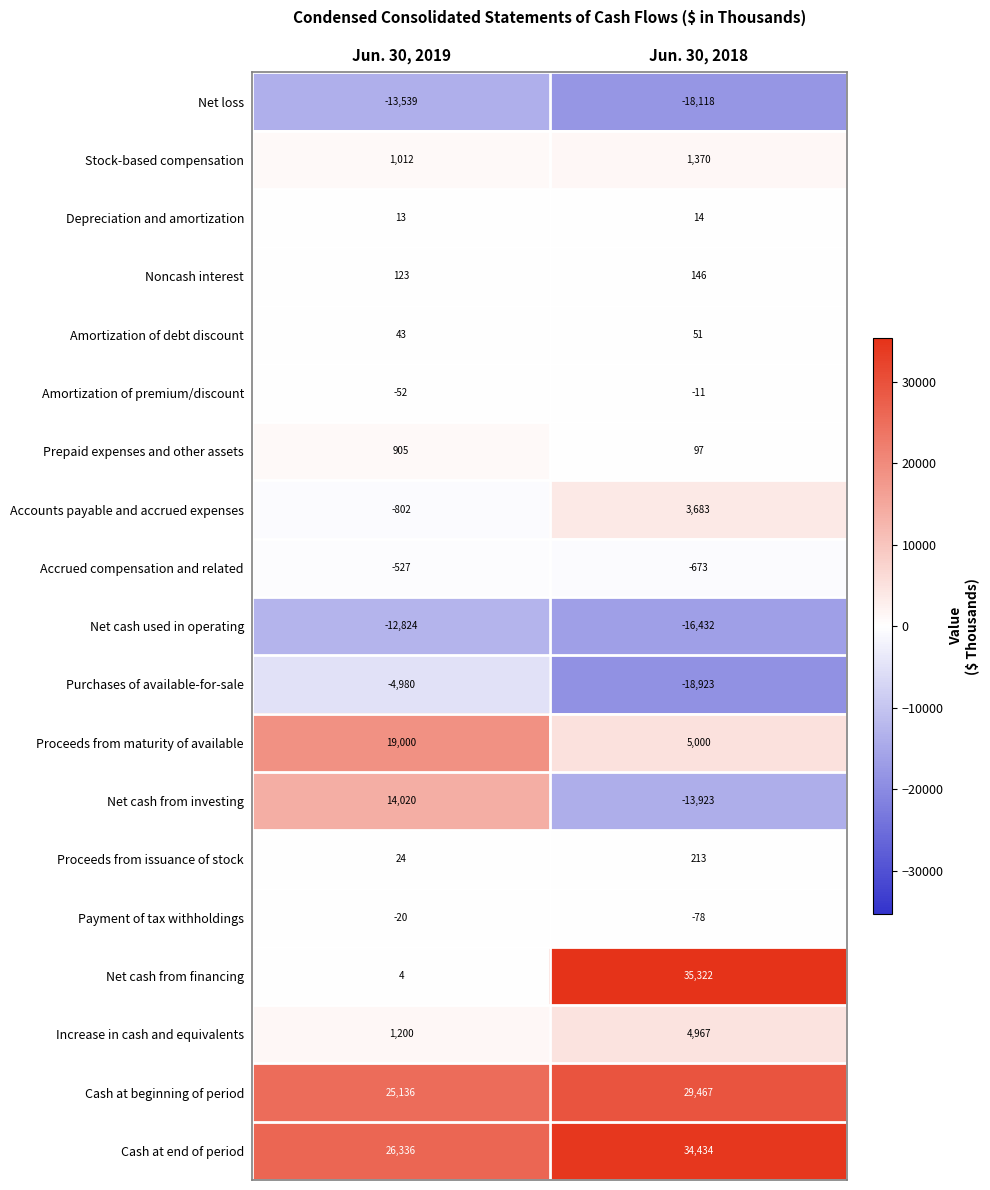

Read the Proceeds from maturity of available value at Jun. 30, 2018, to the nearest 100.

5000